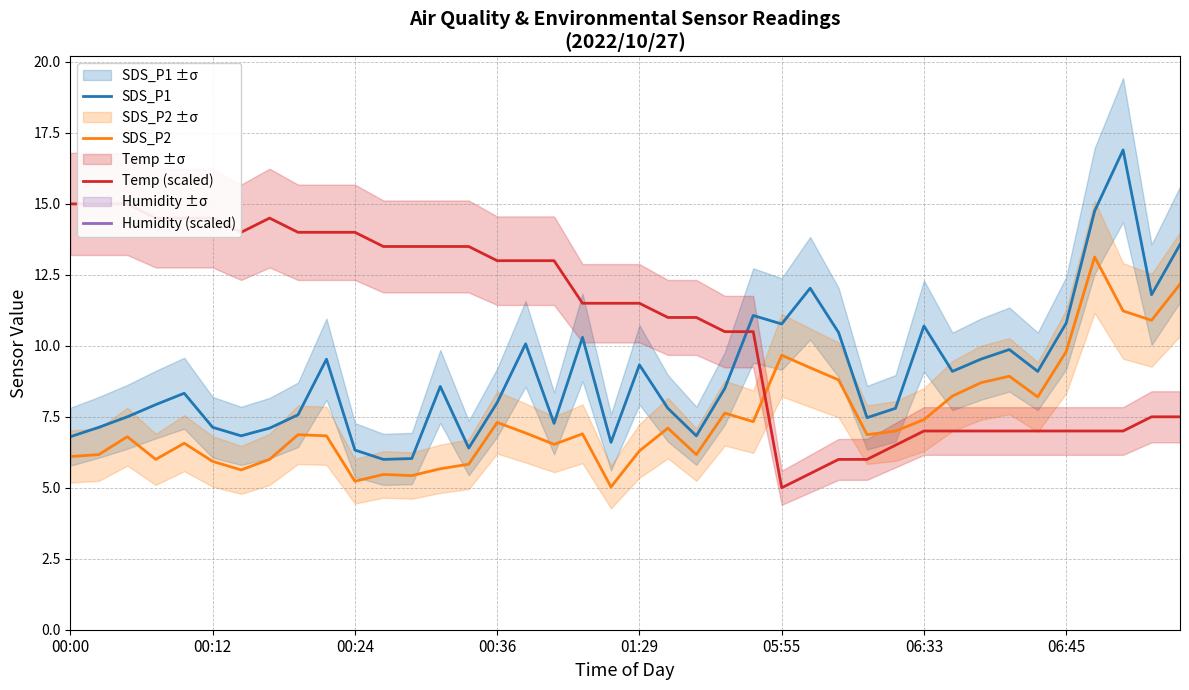

What is the smallest value displayed?

5.0